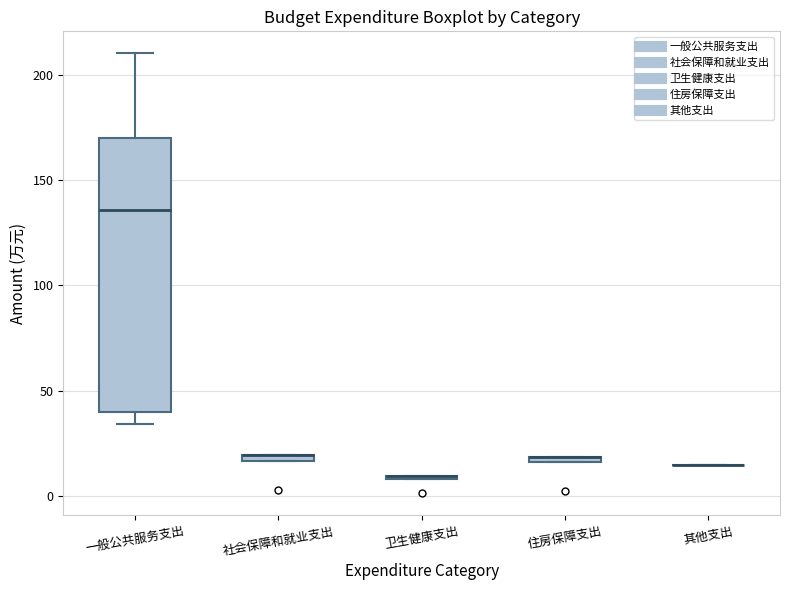

Where does the lower whisker of the box for 一般公共服务支出 end on the y-axis? The values are not printed on the chart, so give them approximately, as read against the axis.

35